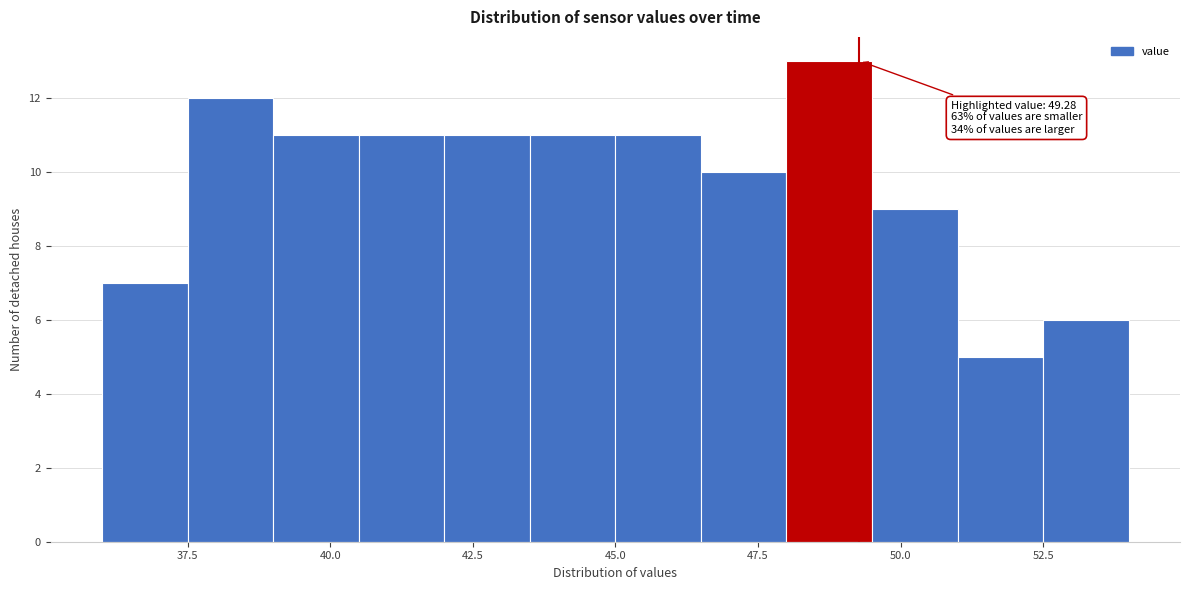

Read against the x-axis, roughly where is the centre of the tallest bar?

49.0